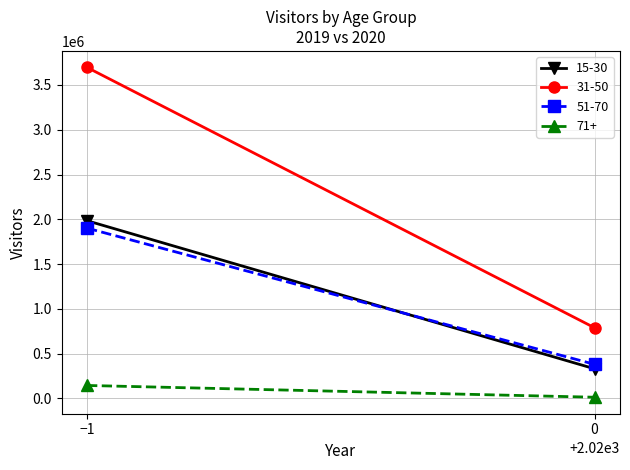

Where is 51-70 nearest to the value 1140933?

1